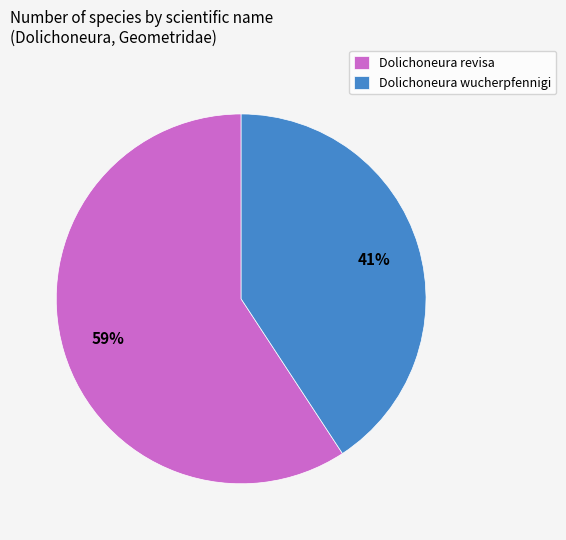

Approximately how many times larger is the value at Dolichoneura wucherpfennigi compared to Dolichoneura revisa?

0.7